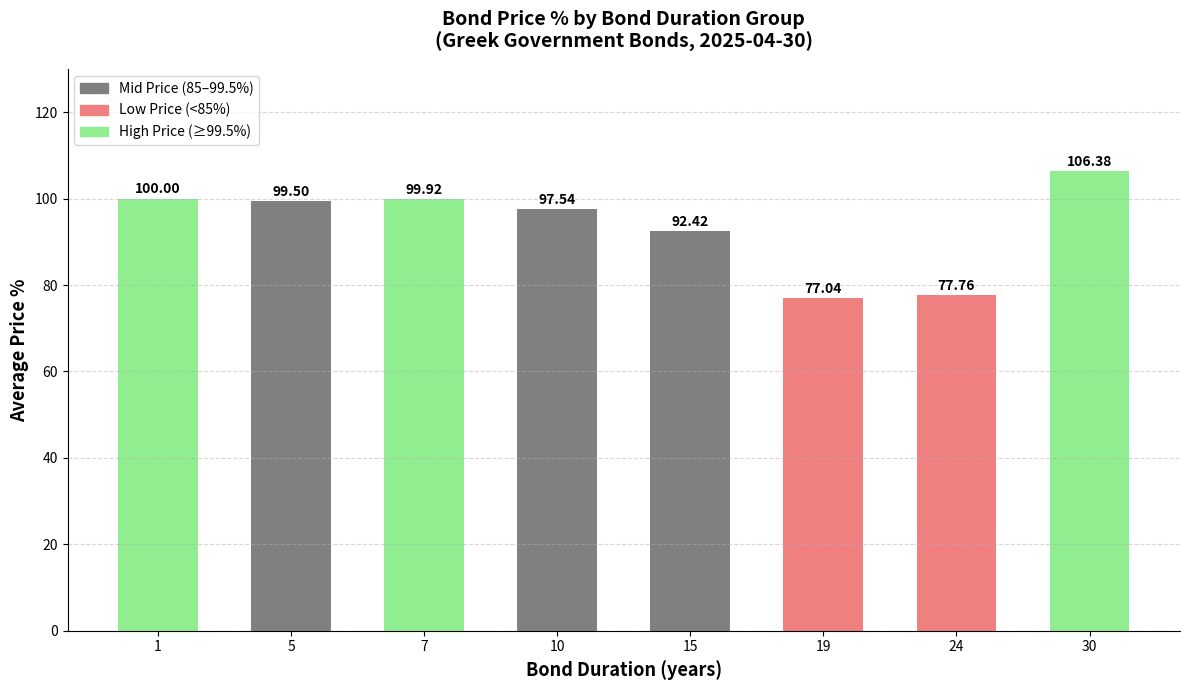

Are the bars grouped side by side (vs. stacked)?

No